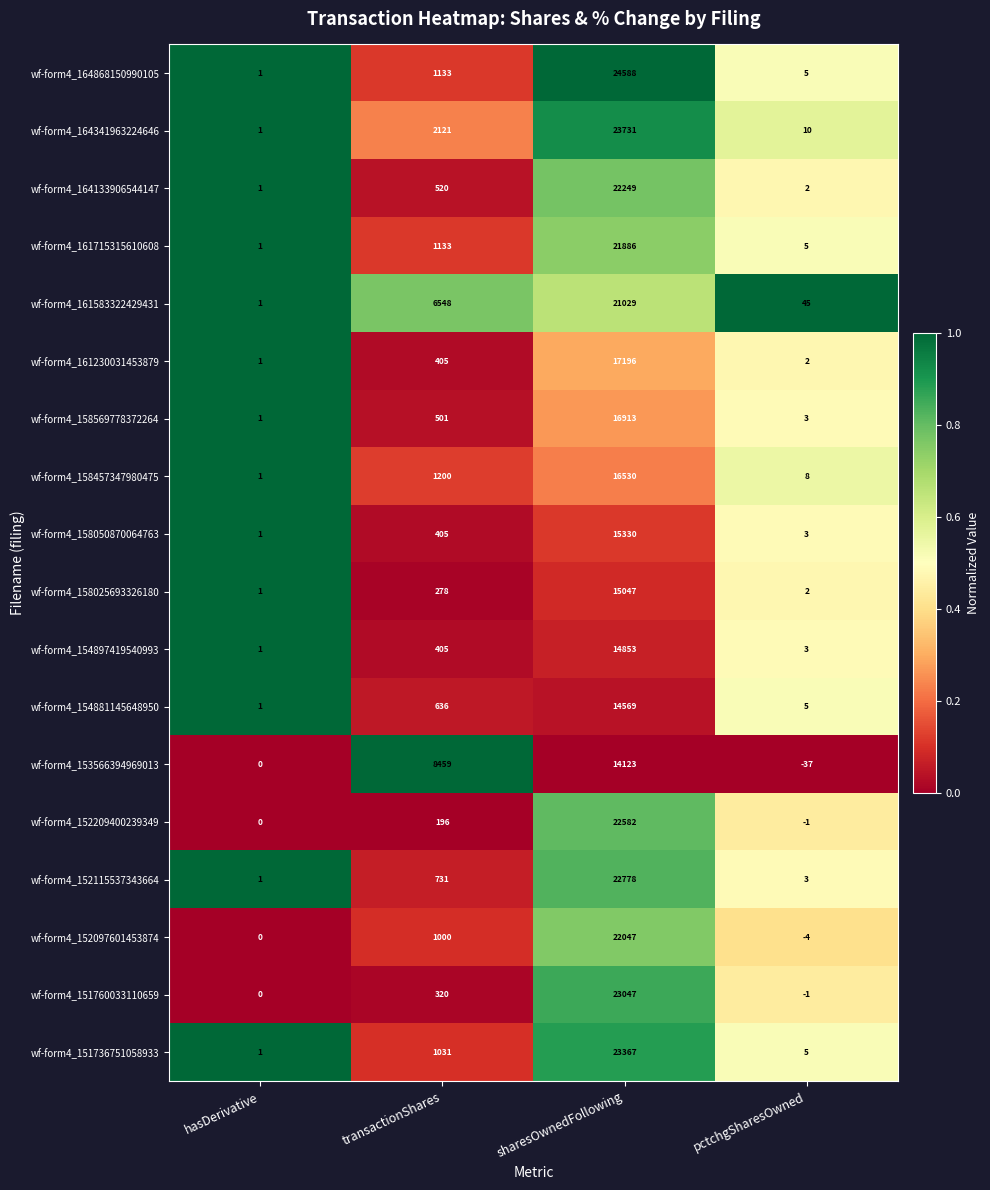

What value does the wf-form4_161583322429431 series have at pctchgSharesOwned?

45